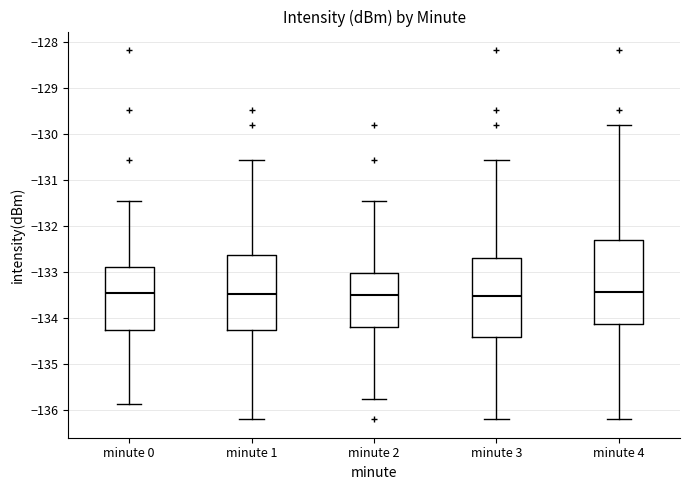

Reading left to right, transcribe this box plot: for each box, give where its median line is, the range the box spans, and where its two whiskers end, as read against the y-axis. The values are not printed on the chart, so give them approximately, as read against the axis.

minute 0: median -133.4, box -134.3 to -132.9, whiskers -135.9 to -131.5
minute 1: median -133.5, box -134.3 to -132.6, whiskers -136.2 to -130.6
minute 2: median -133.5, box -134.2 to -133.0, whiskers -135.8 to -131.5
minute 3: median -133.5, box -134.4 to -132.7, whiskers -136.2 to -130.6
minute 4: median -133.4, box -134.1 to -132.3, whiskers -136.2 to -129.8